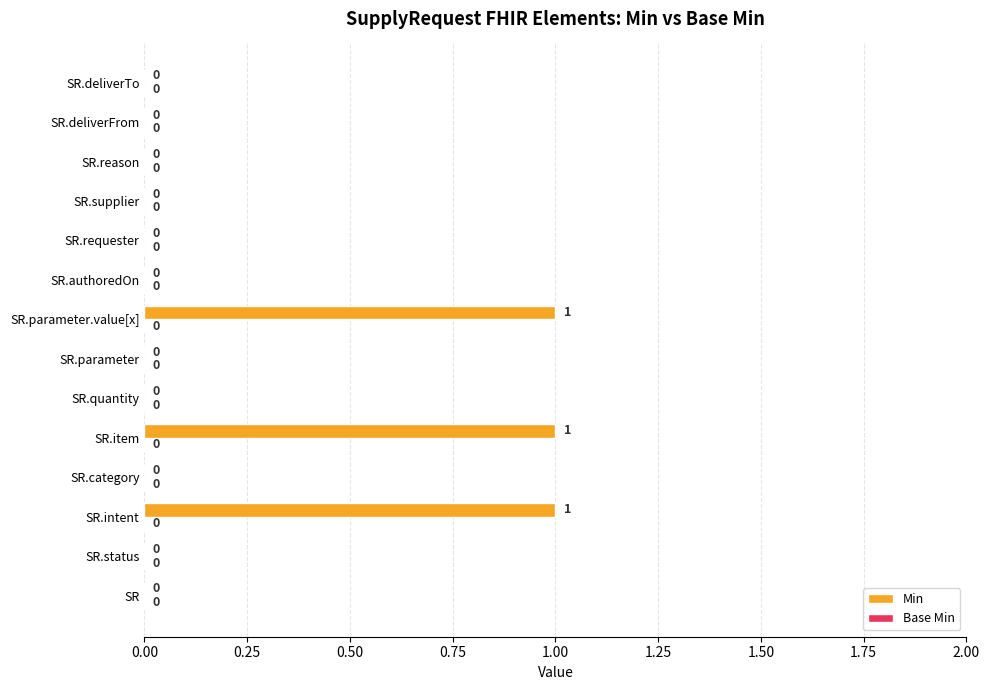

What is the sum of all values?

3